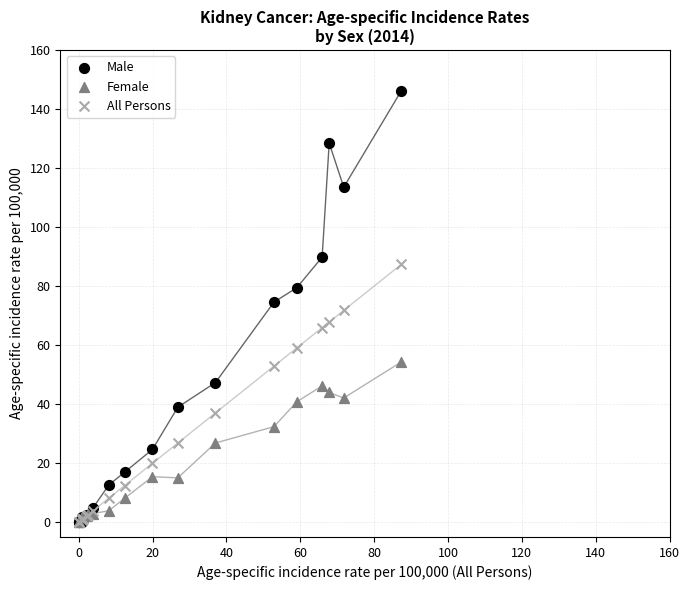

What are all the series names shown in the legend?

Male, Female, All Persons